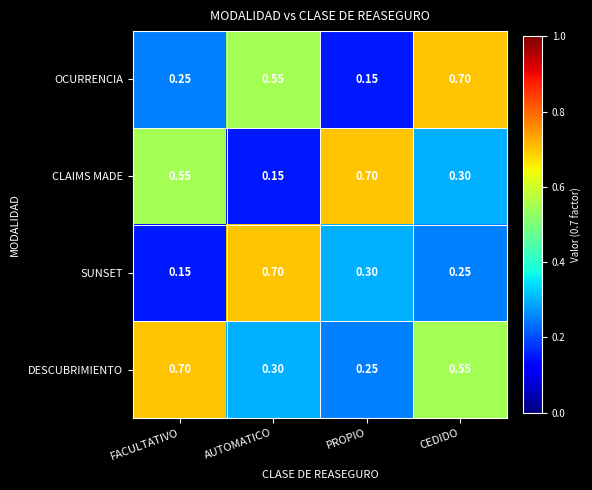

Rank the series at CEDIDO from highest to lowest value.

OCURRENCIA, DESCUBRIMIENTO, CLAIMS MADE, SUNSET